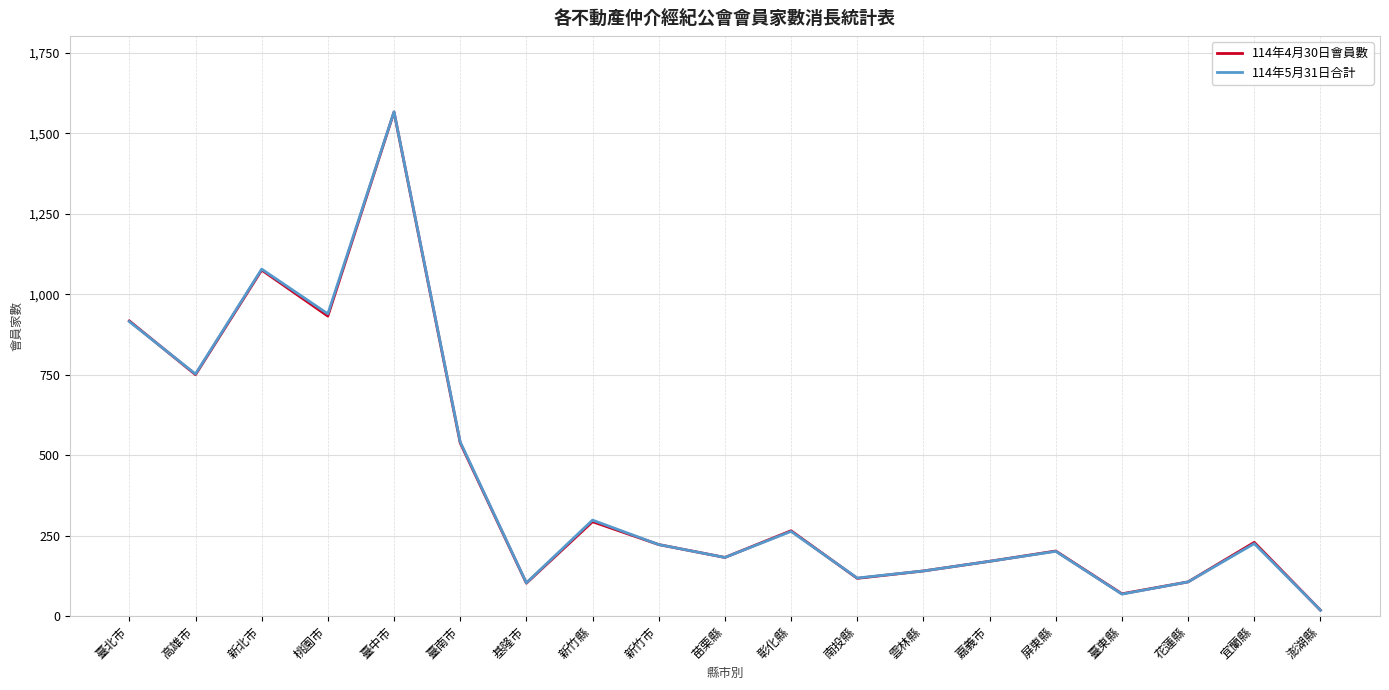

Where does the 114年5月31日合計 series first go above 222?

臺北市